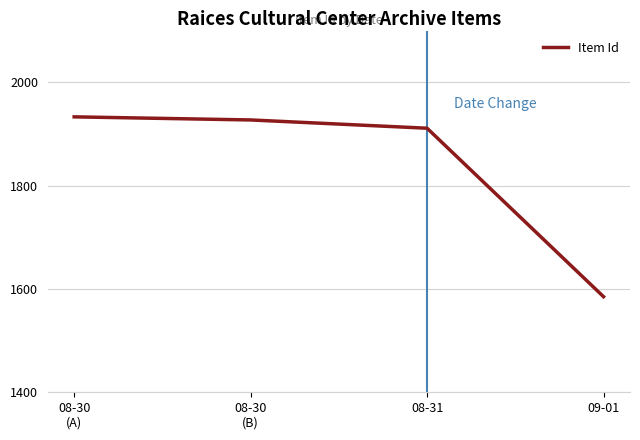

What is the sum of all values?

7356